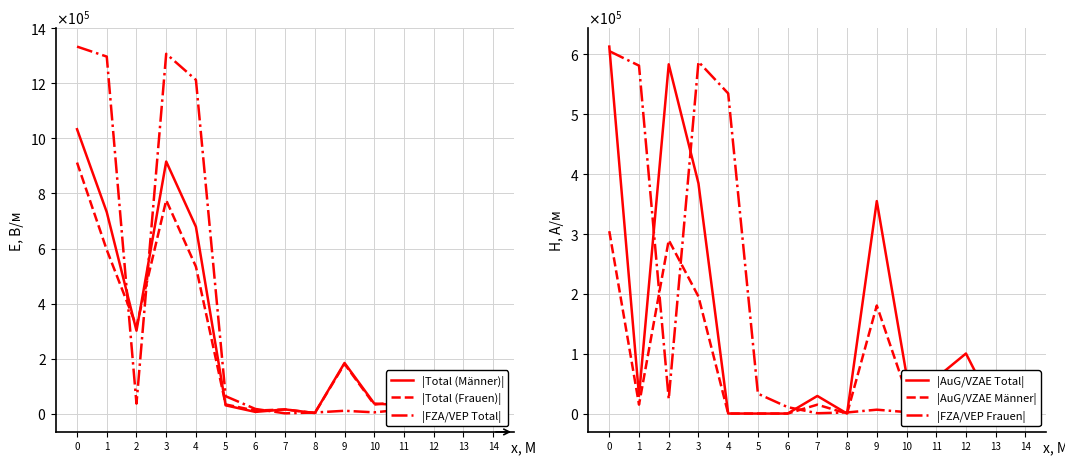

Which series has the widest spread of values?

|FZA/VEP Total|